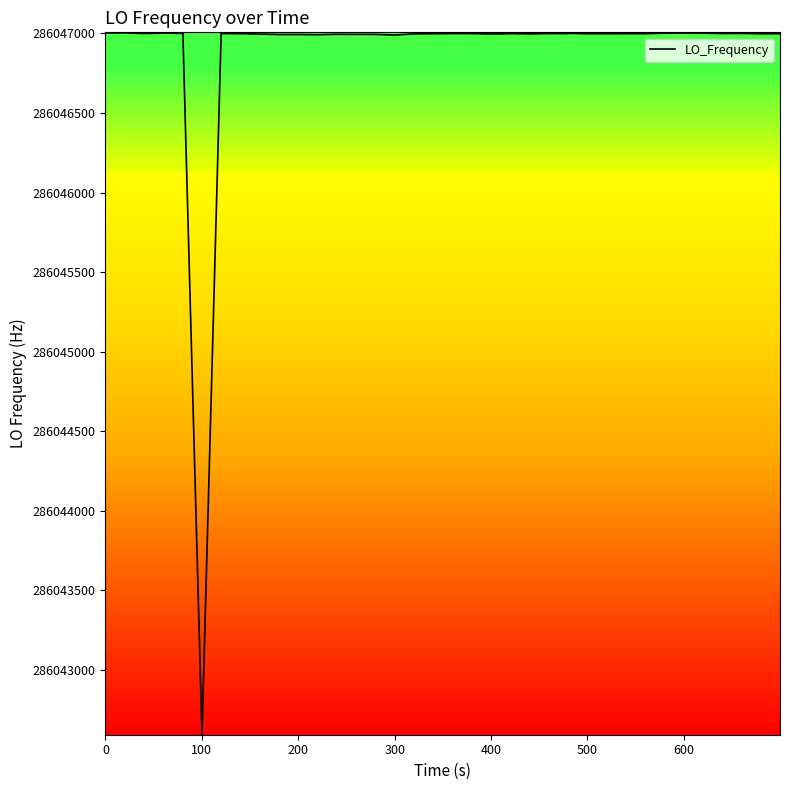

What is the greatest value displayed?

286047004.2